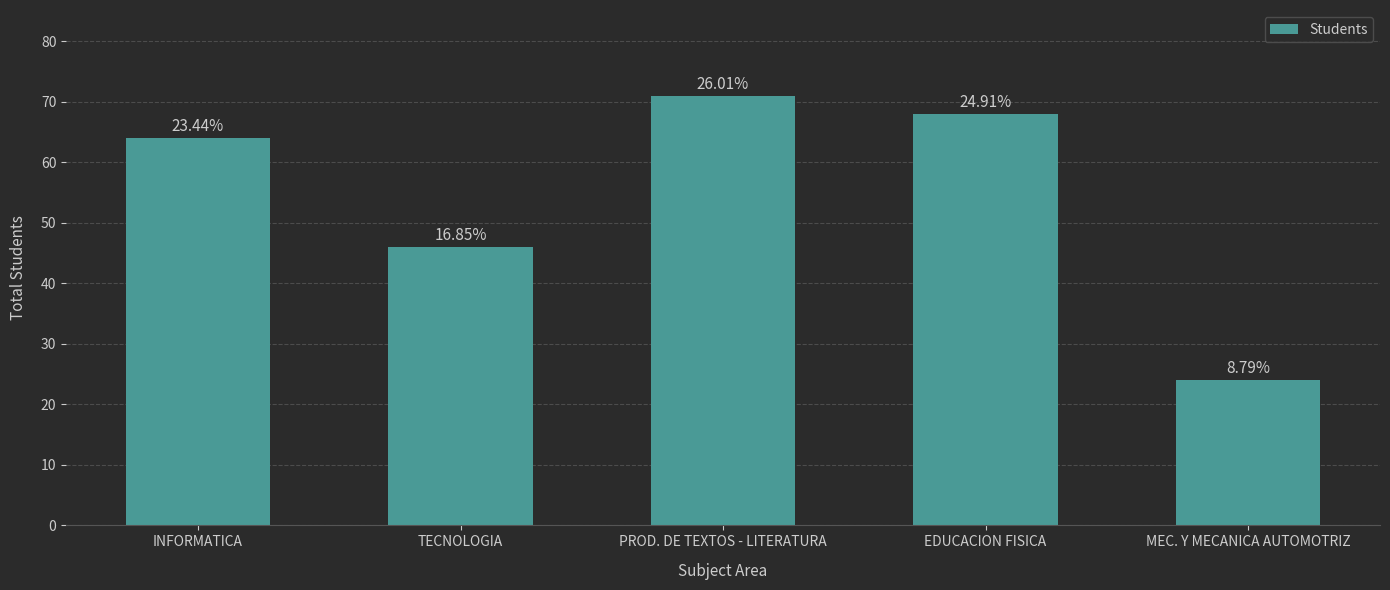

How many bars are there in total?

5